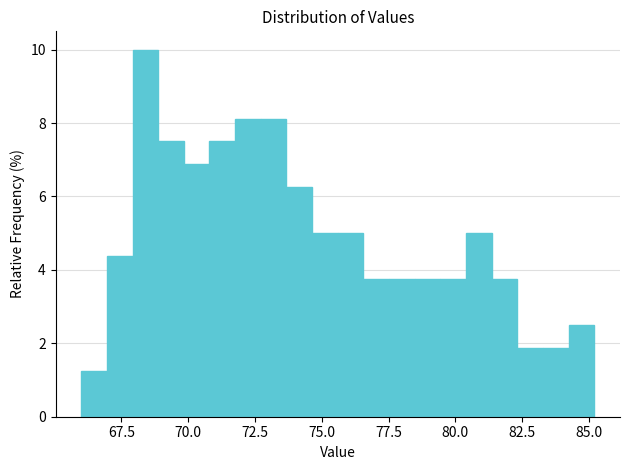

Around what value on the x-axis is the tallest bar? Give the approximate position of its centre, as read against the axis.

68.5